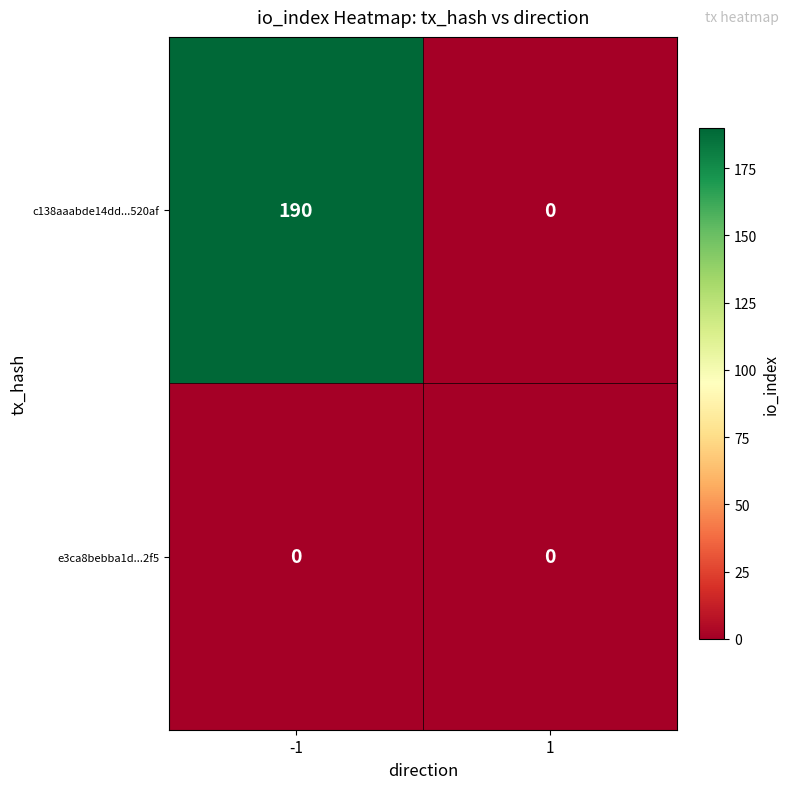

List the labels in order of c138aaabde14dd...520af value, largest first.

-1, 1